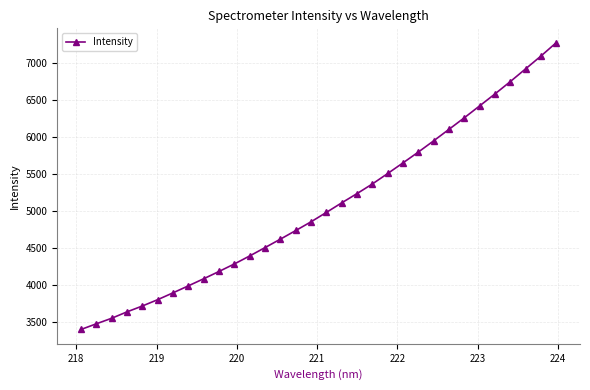

What is the difference between the maximum and minimum values?

3882.4